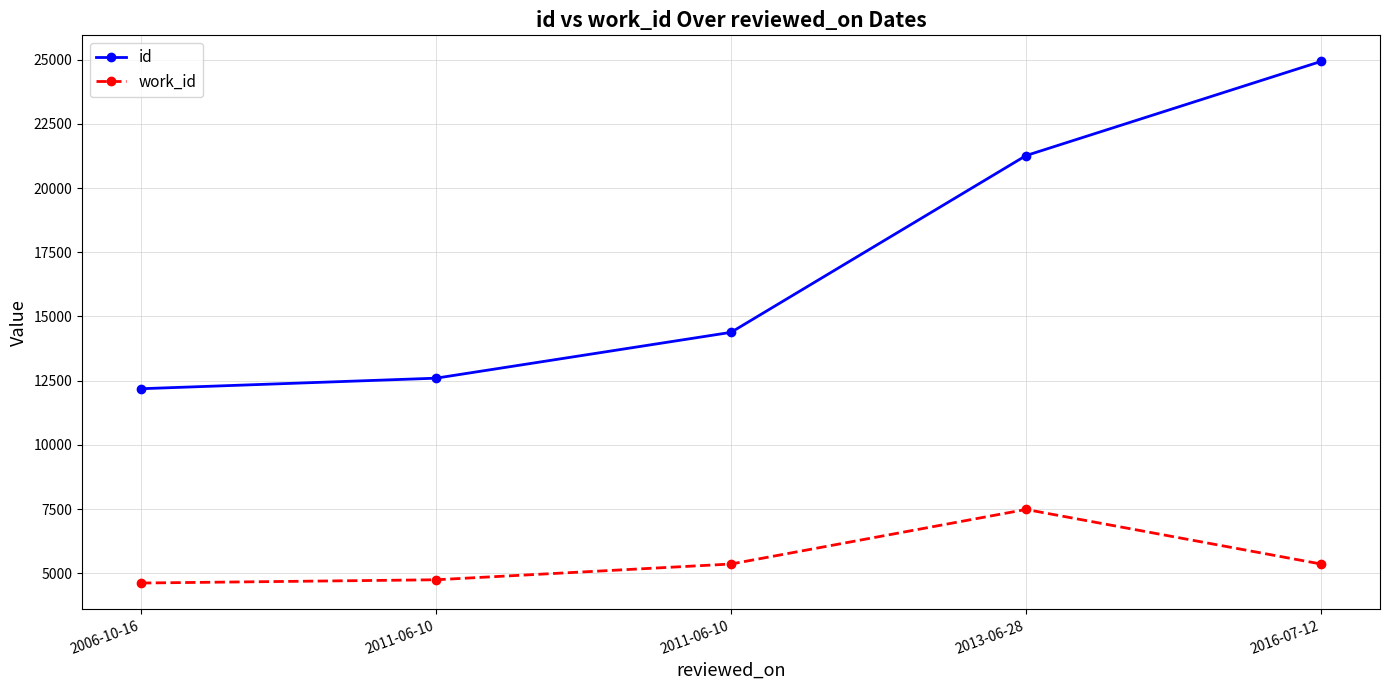

Reading left to right, extract all data points from this chart.

id: 2006-10-16=12188	2011-06-10=12599	2011-06-10=14383	2013-06-28=21262	2016-07-12=24927
work_id: 2006-10-16=4626	2011-06-10=4753	2011-06-10=5366	2013-06-28=7490	2016-07-12=5366